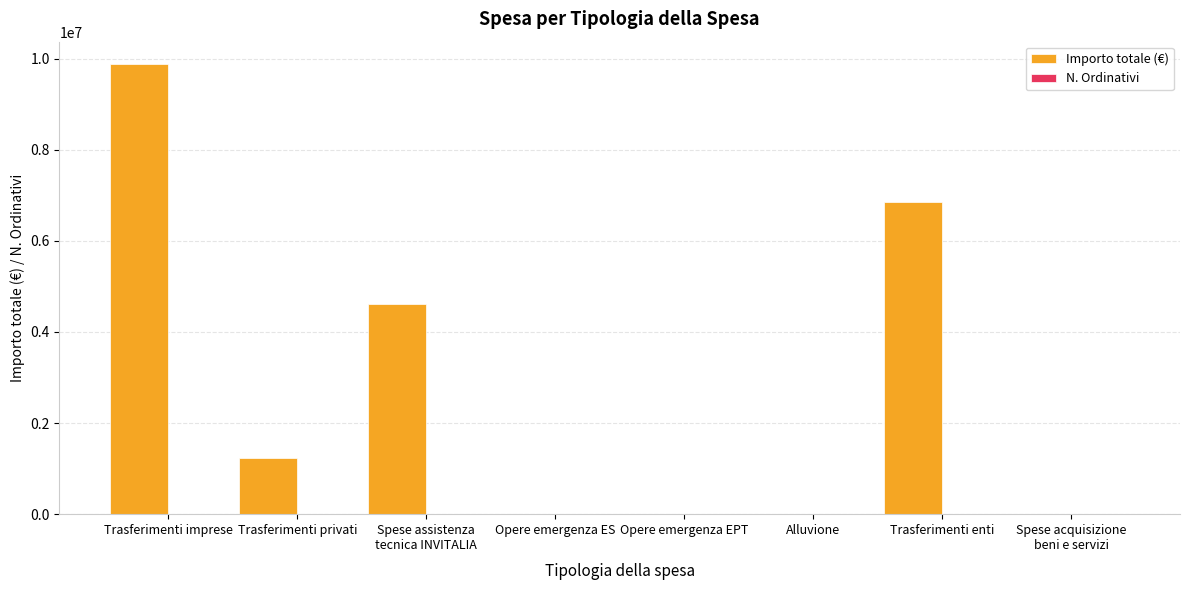

What is the sum of all Importo totale (€) values?

22600380.1